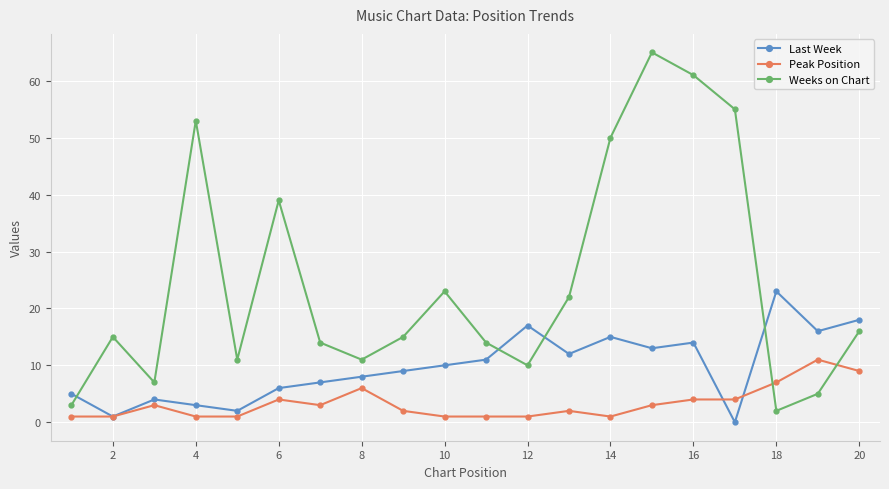

What is the highest value of the Weeks on Chart series?

65